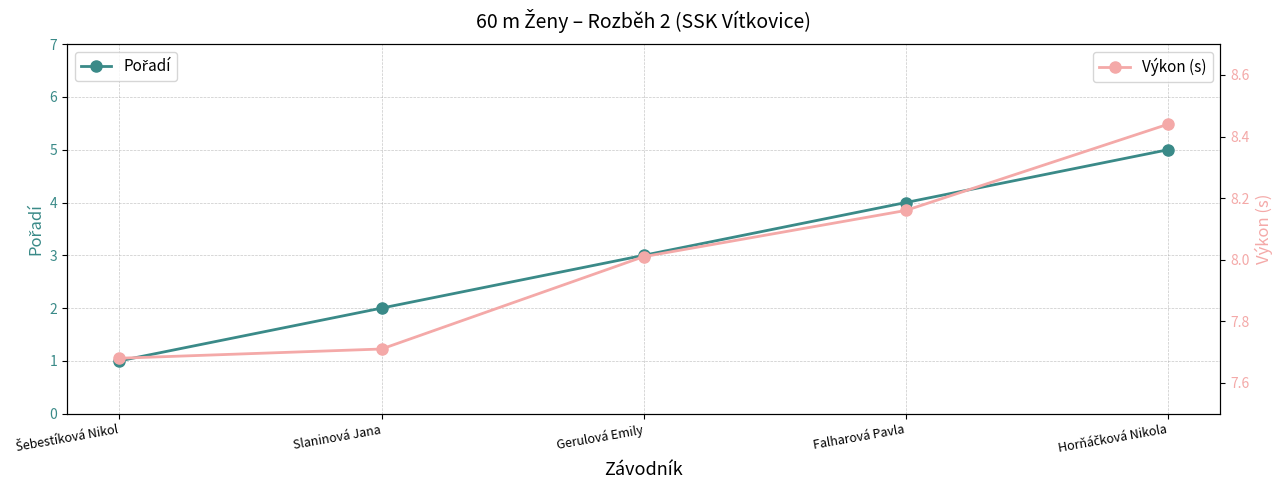

Which series has the largest total across all categories?

Výkon (s)